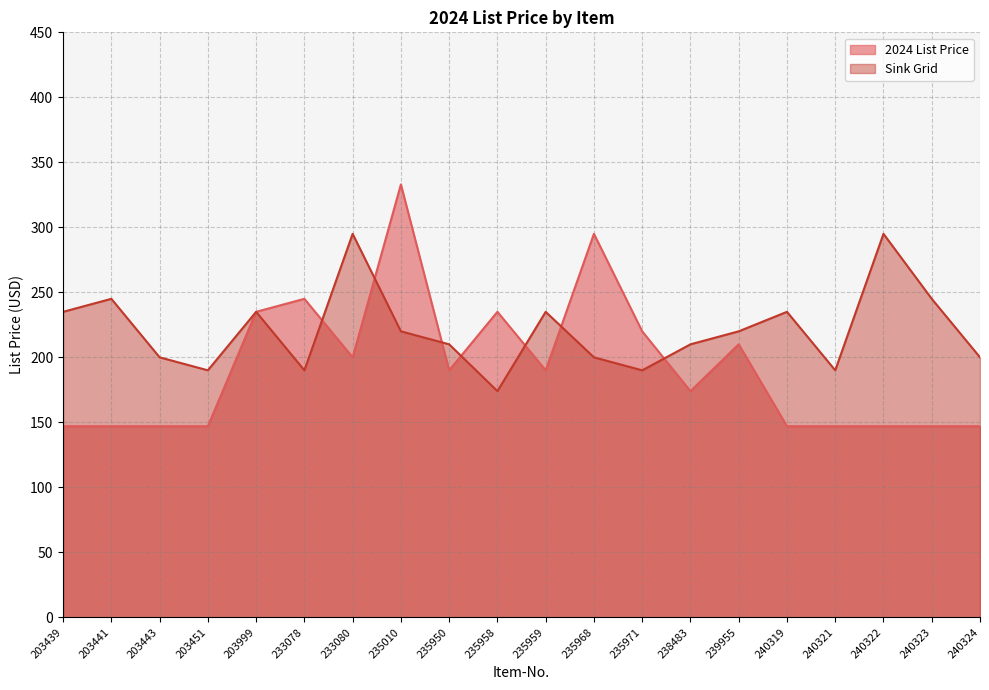

At which category does 2024 List Price reach its first local valley?

233080